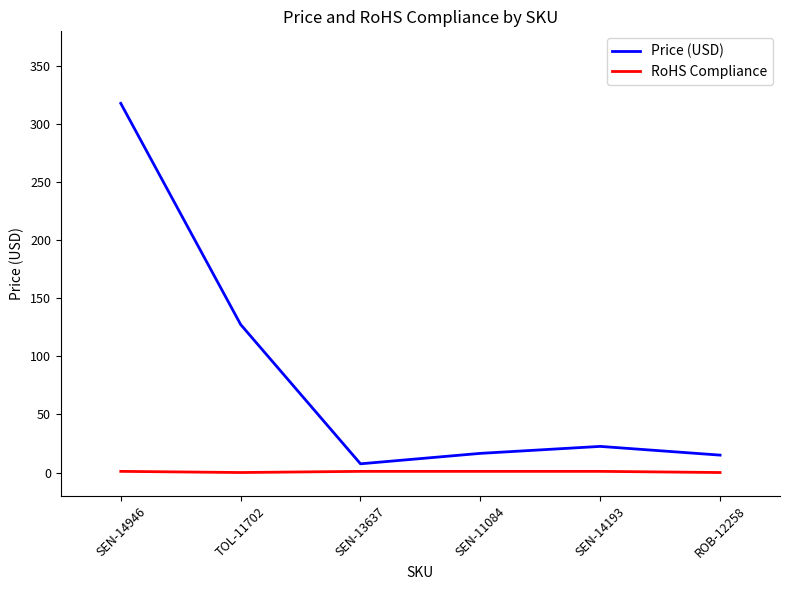

What is the difference between the second highest and minimum values in the Price (USD) series?

120.0